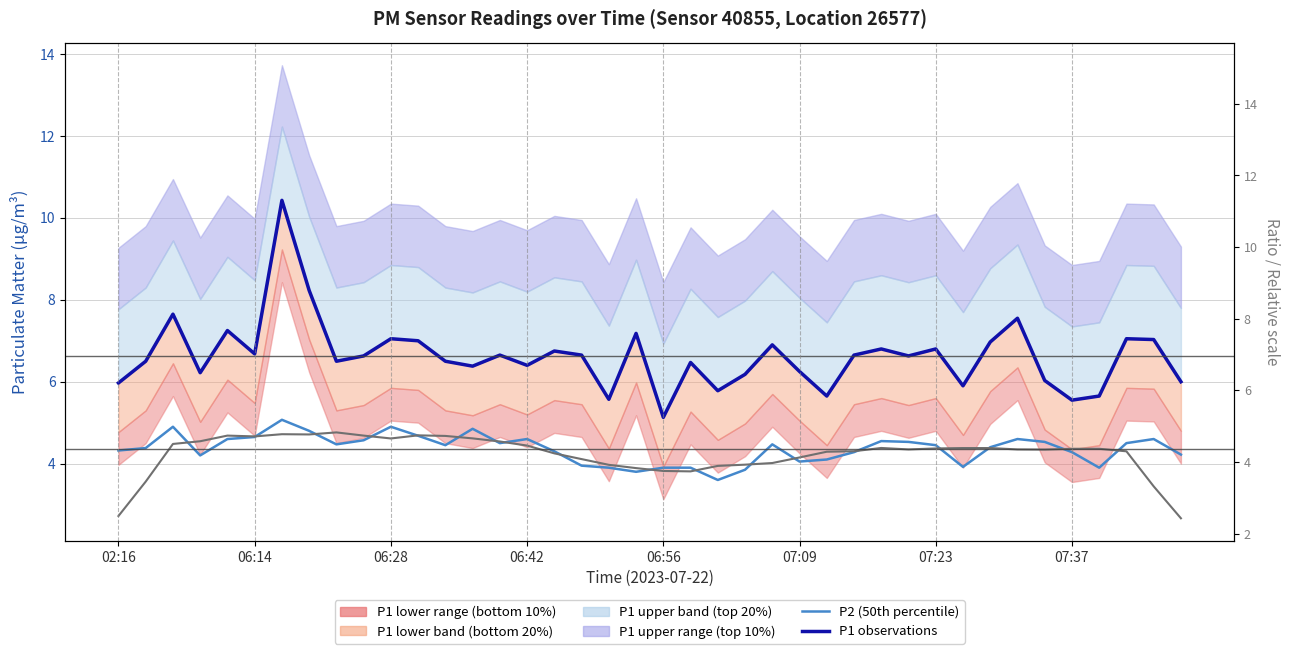

Which series has the widest spread of values?

P1 observations